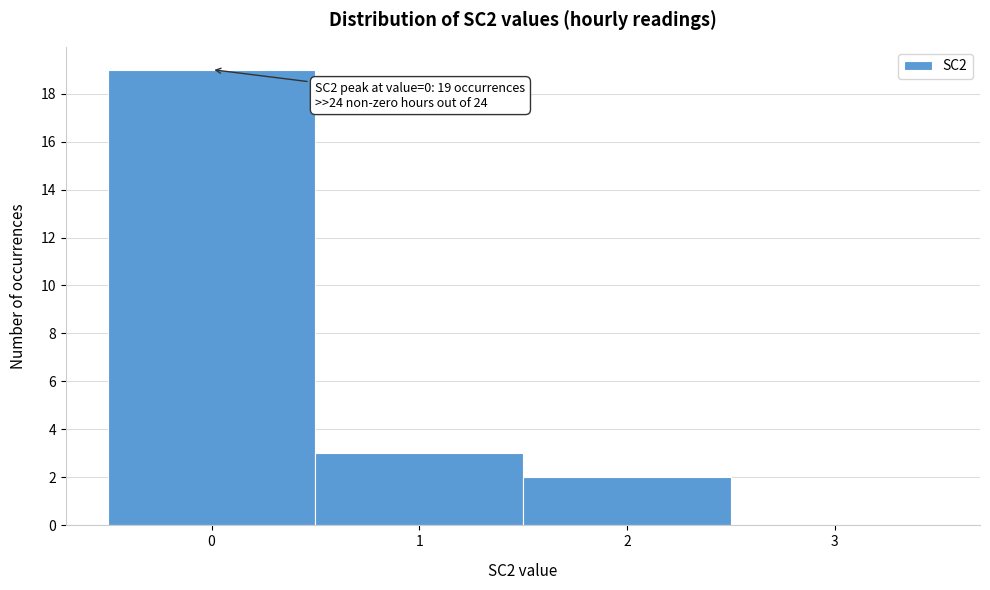

Which range on the x-axis has the tallest bar?

-0.5 to 0.5